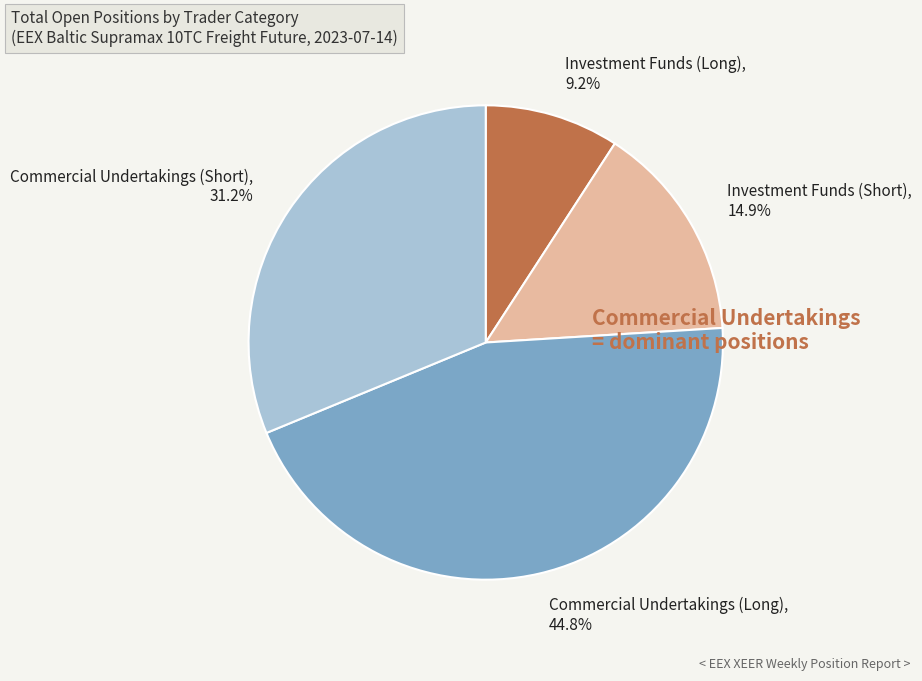

To the nearest percent, what is the combined percentage of Commercial Undertakings (Long) and Commercial Undertakings (Short)?

76%